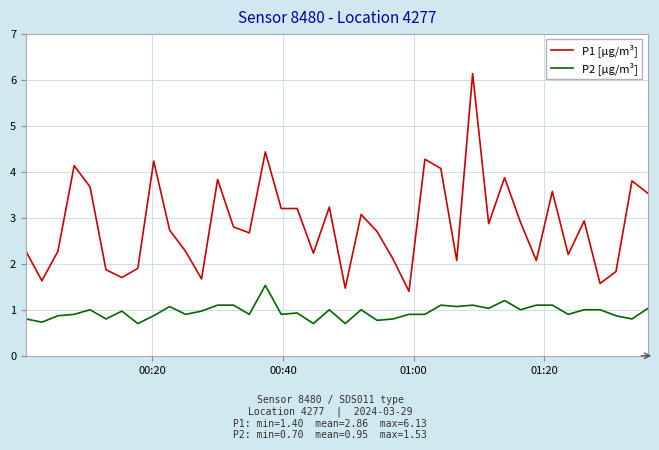

True or false: P2 [µg/m³] and P1 [µg/m³] intersect in this chart.

False